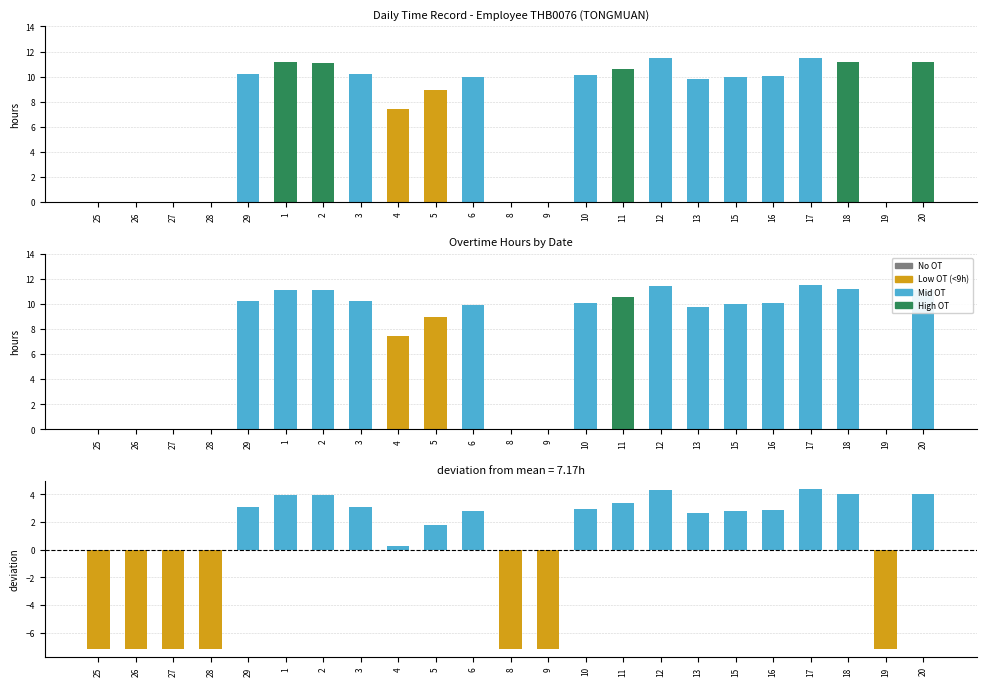

What is the difference between the maximum and minimum values in the Deviation from mean series?

11.5